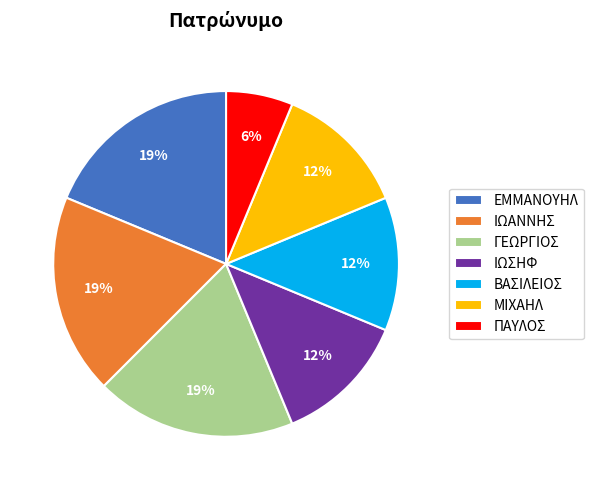

Do ΜΙΧΑΗΛ and ΠΑΥΛΟΣ together represent more than half of the pie?

No